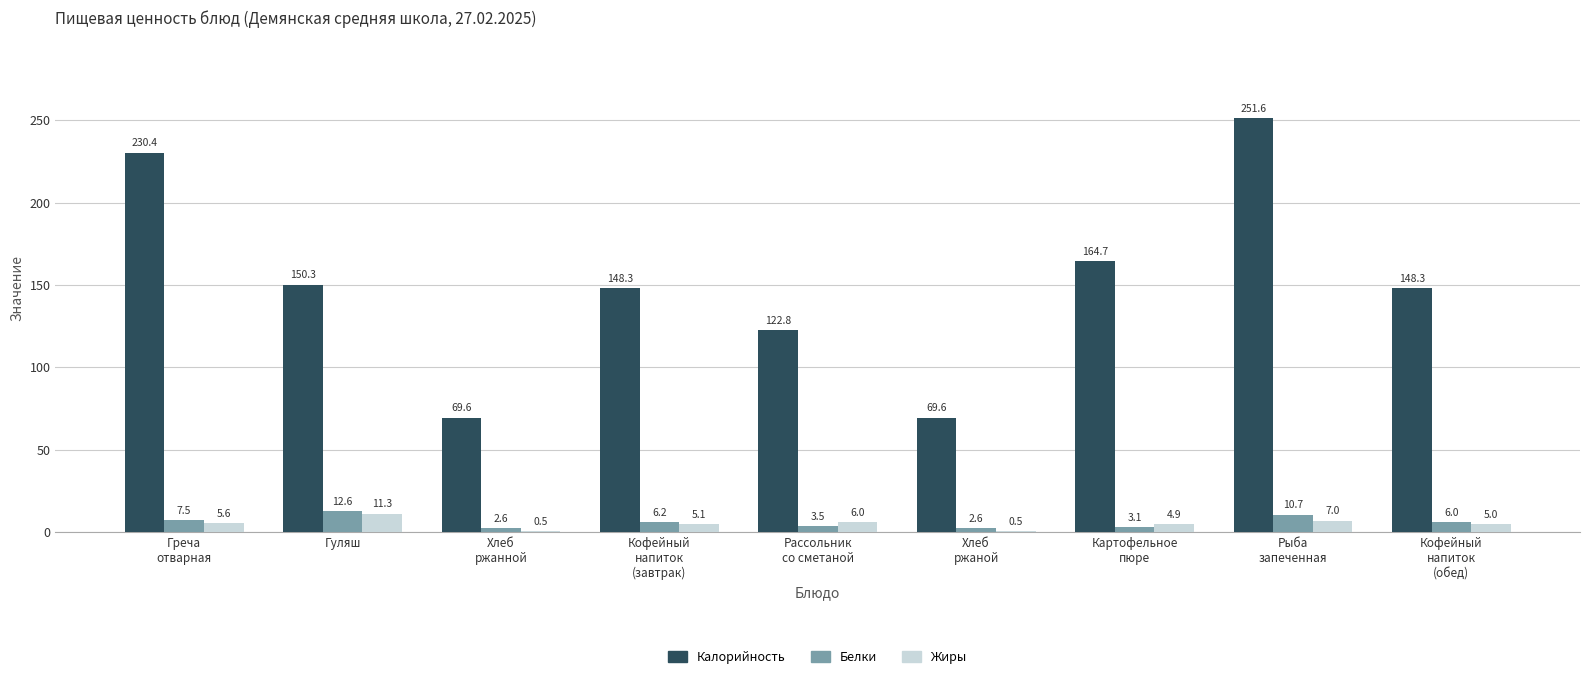

What is the approximate value of Белки at Гуляш?

12.6